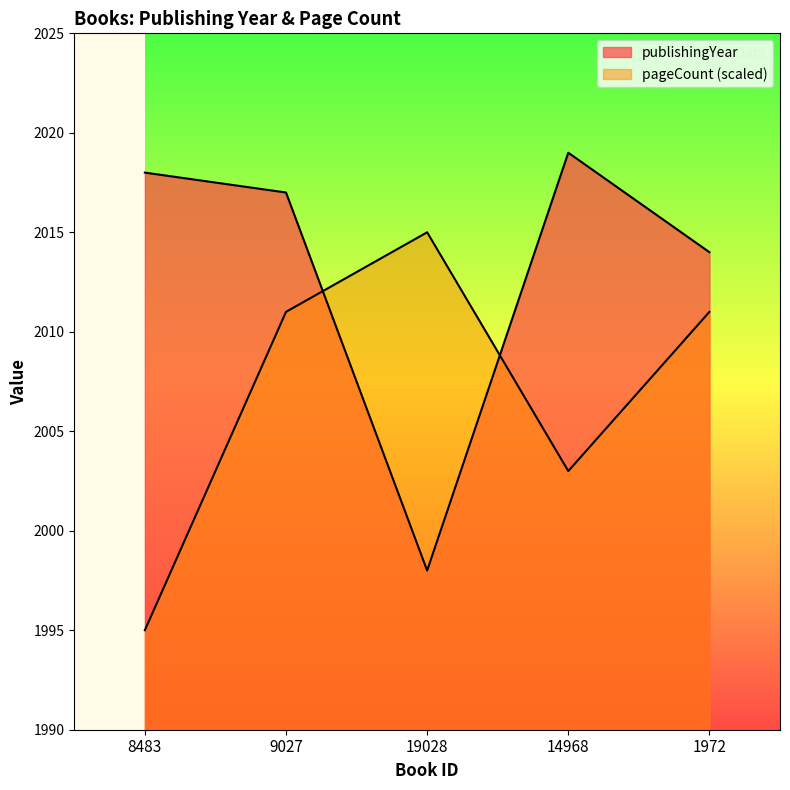

How many categories are shown in the chart?

5